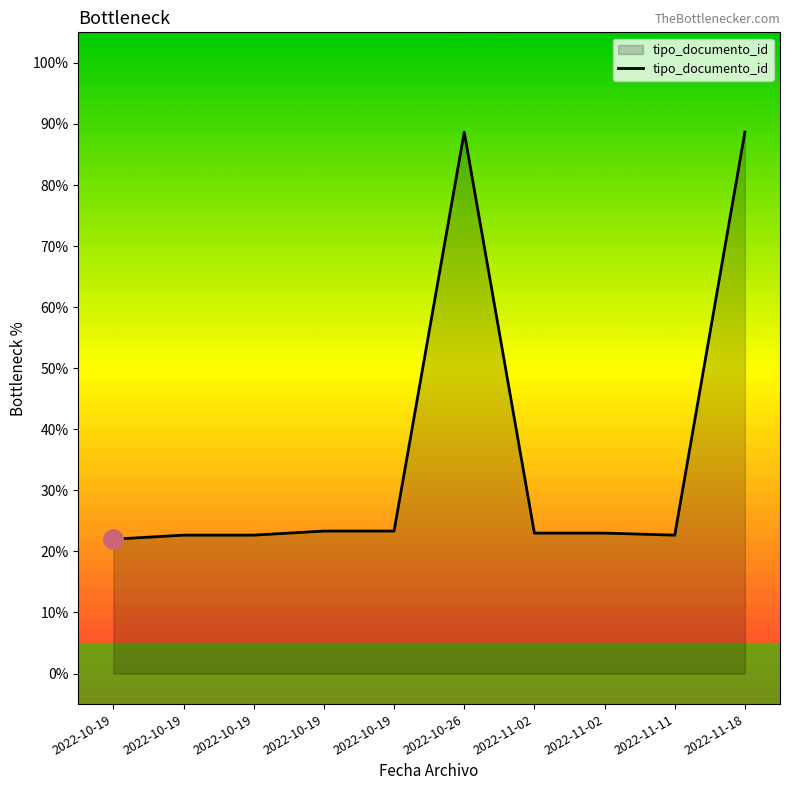

True or false: the data shows 12.6 at 2022-11-11.

False